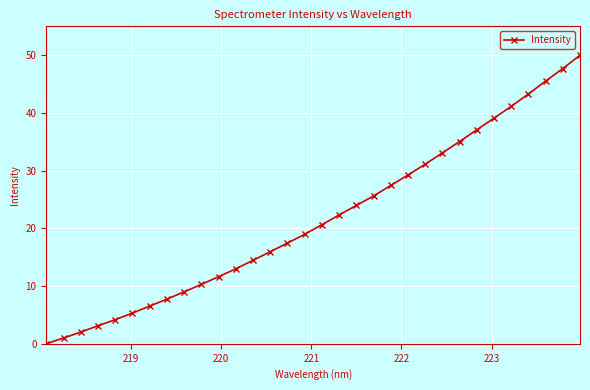

What is the maximum value shown in the chart?

50.0